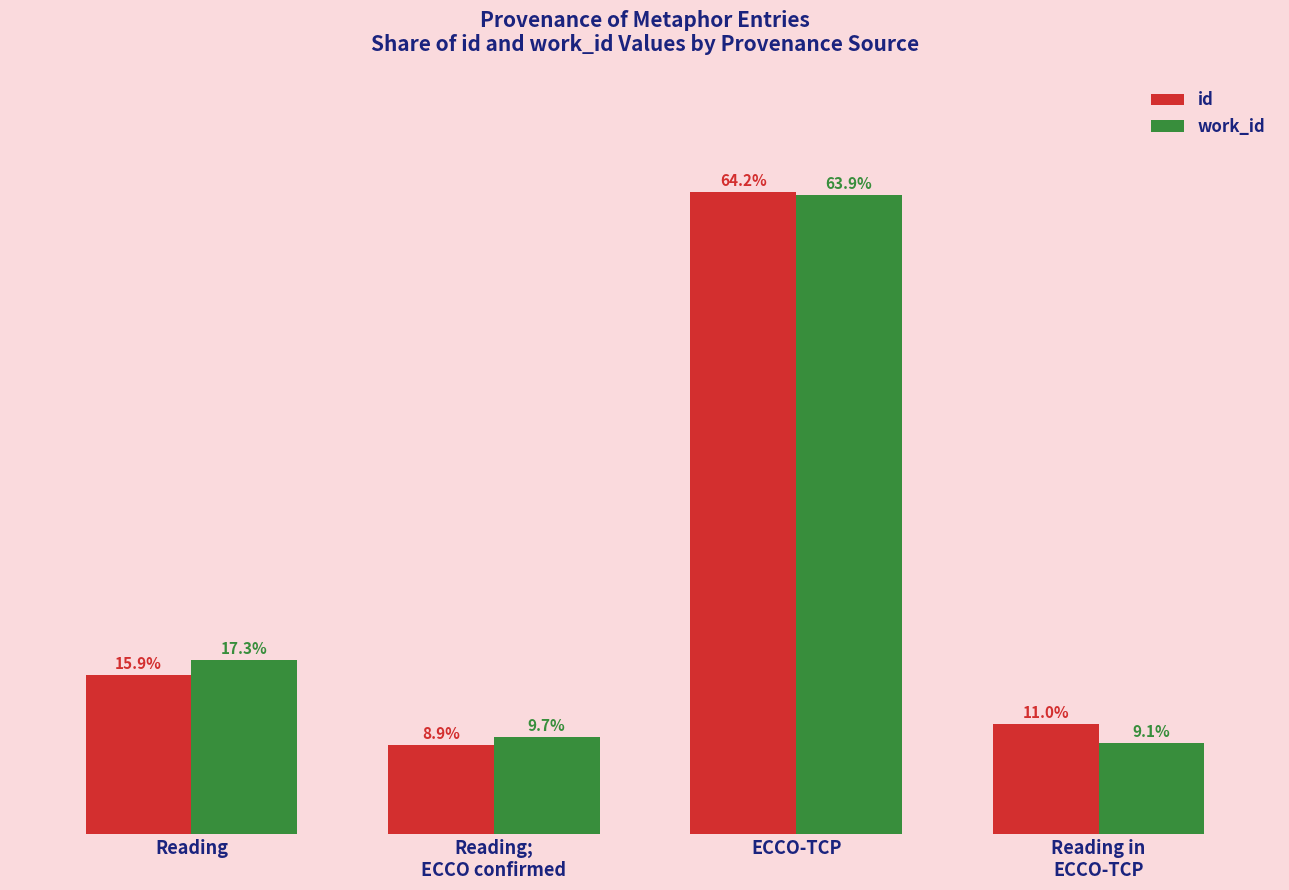

At which category does the chart reach its peak across all series?

ECCO-TCP